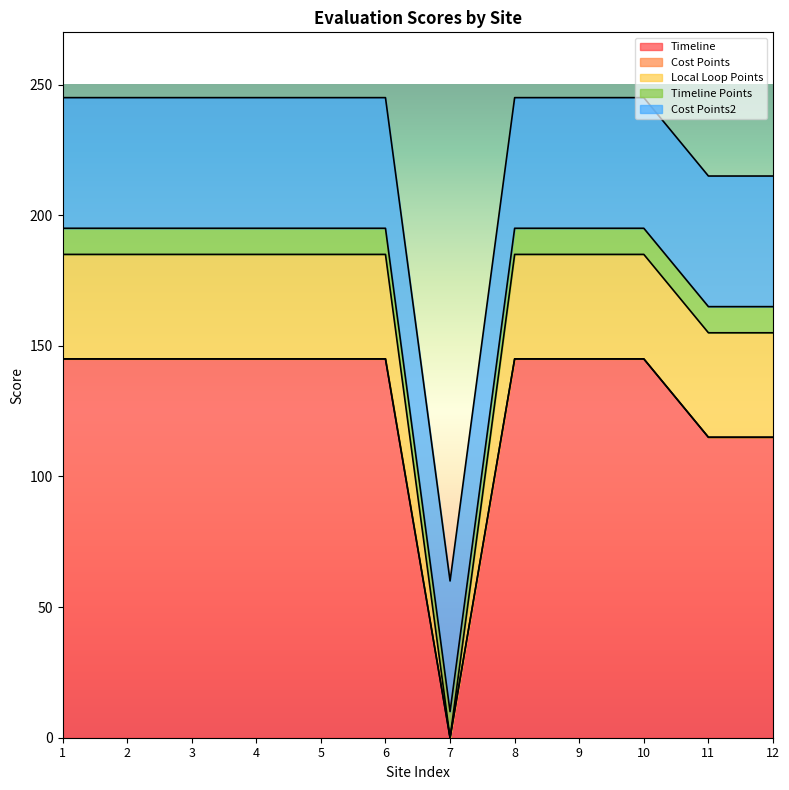

Which category has the highest value in the Timeline Points series?

1